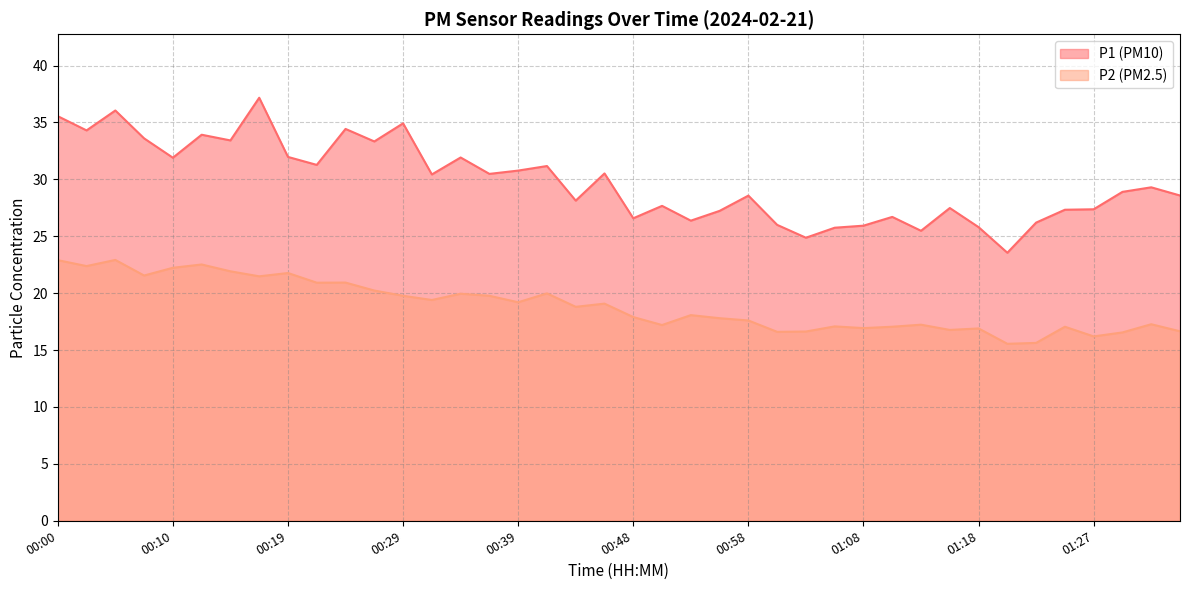

What is the lowest value of the P2 series?

15.6